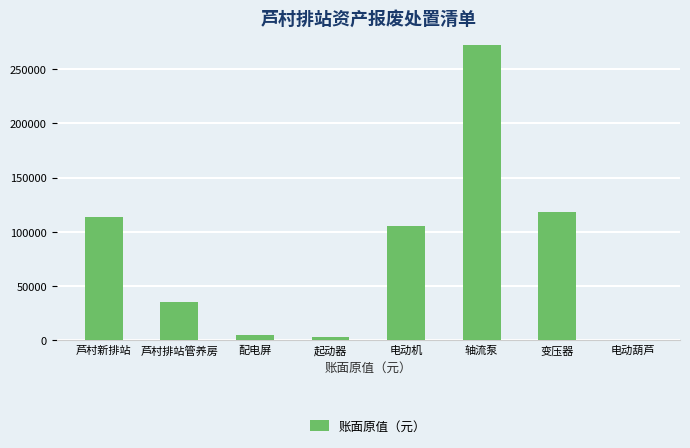

What is the maximum value shown in the chart?

272592.0